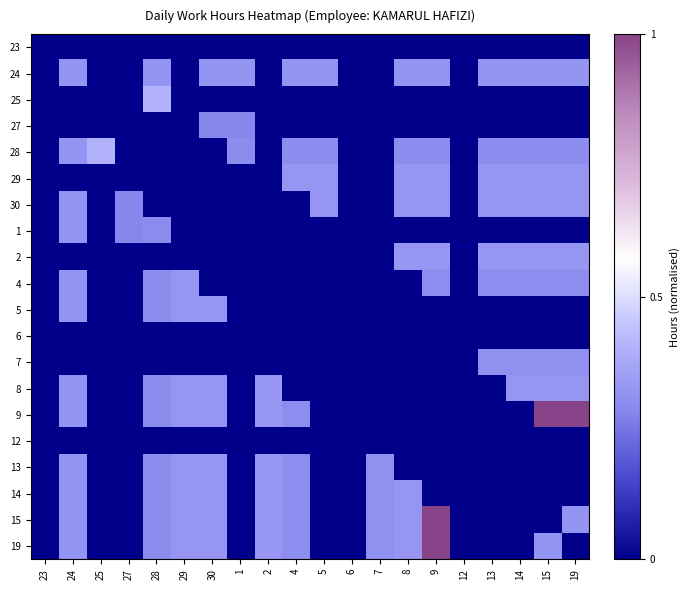

What is the total value across all series at 29?

2.6